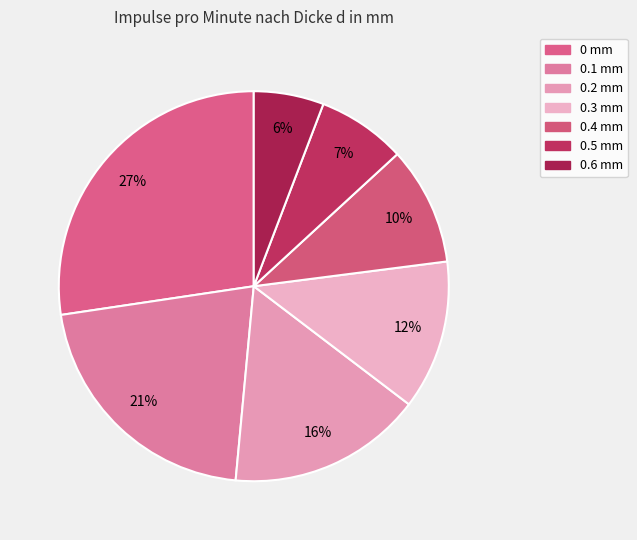

How many slices are in this pie chart?

7